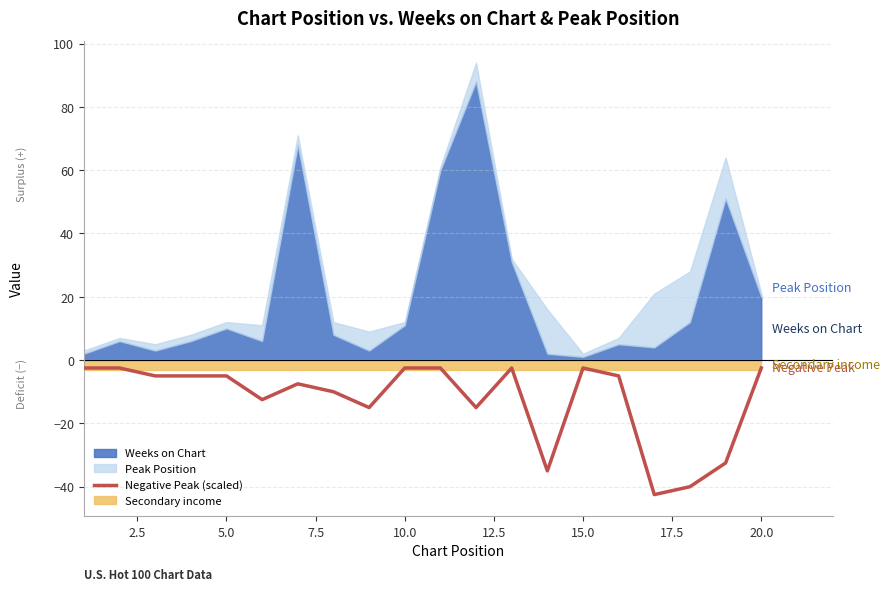

Reading right to left, what are all the values shown in this chart?

-2.5	-32.5	-40.0	-42.5	-5.0	-2.5	-35.0	-2.5	-15.0	-2.5	-2.5	-15.0	-10.0	-7.5	-12.5	-5.0	-5.0	-5.0	-2.5	-2.5